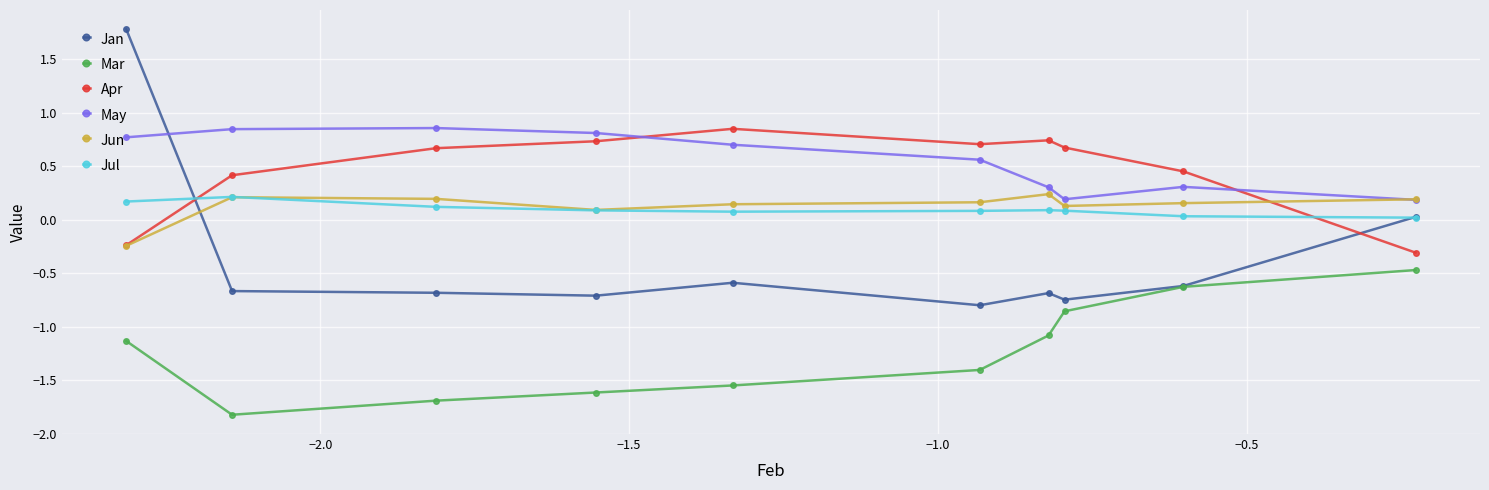

What is the greatest value displayed?

1.8